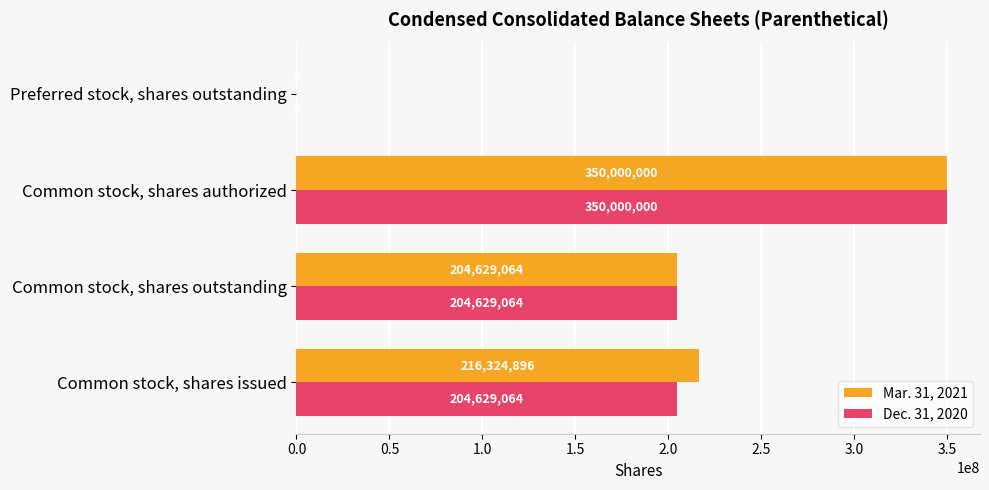

Is it true that Dec. 31, 2020 equals 204629064 at Common stock, shares outstanding?

True